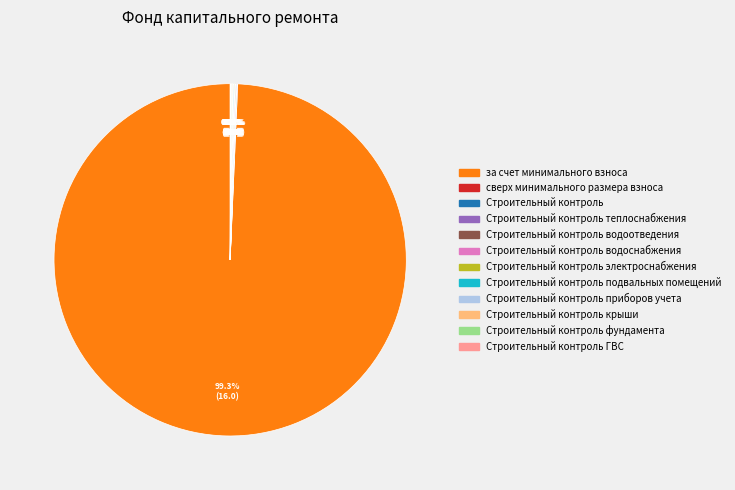

Which slice is the largest?

за счет минимального взноса